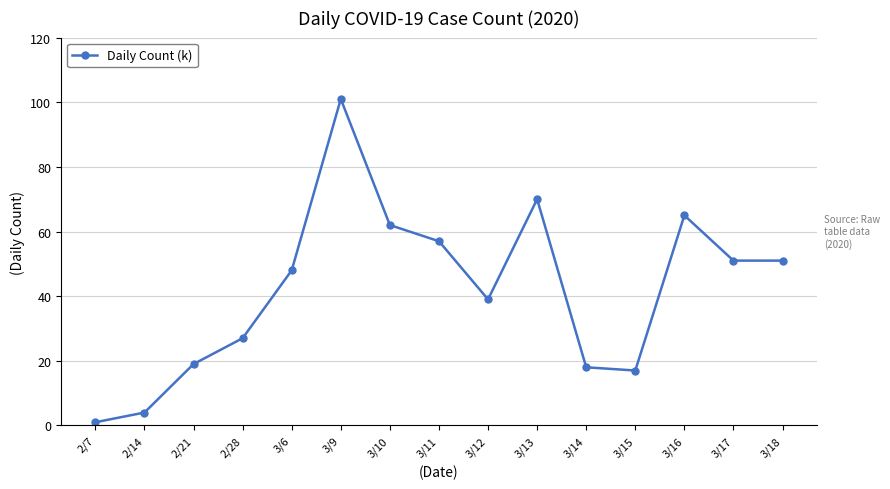

Approximately how many times larger is the value at 2/21 compared to 3/16?

0.3